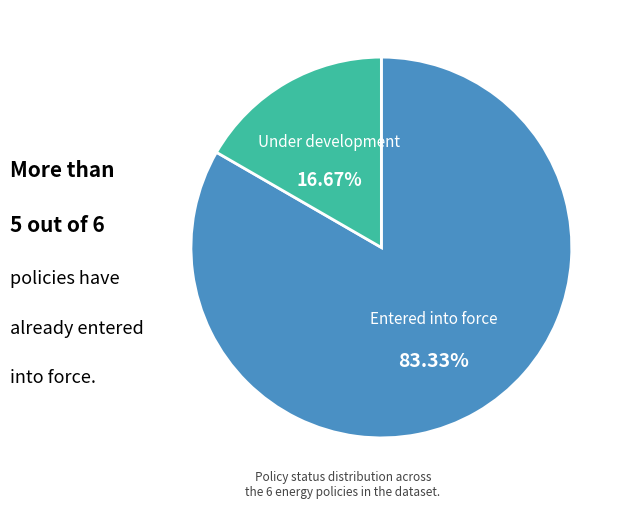

Between Entered into force and Under development, which is larger?

Entered into force